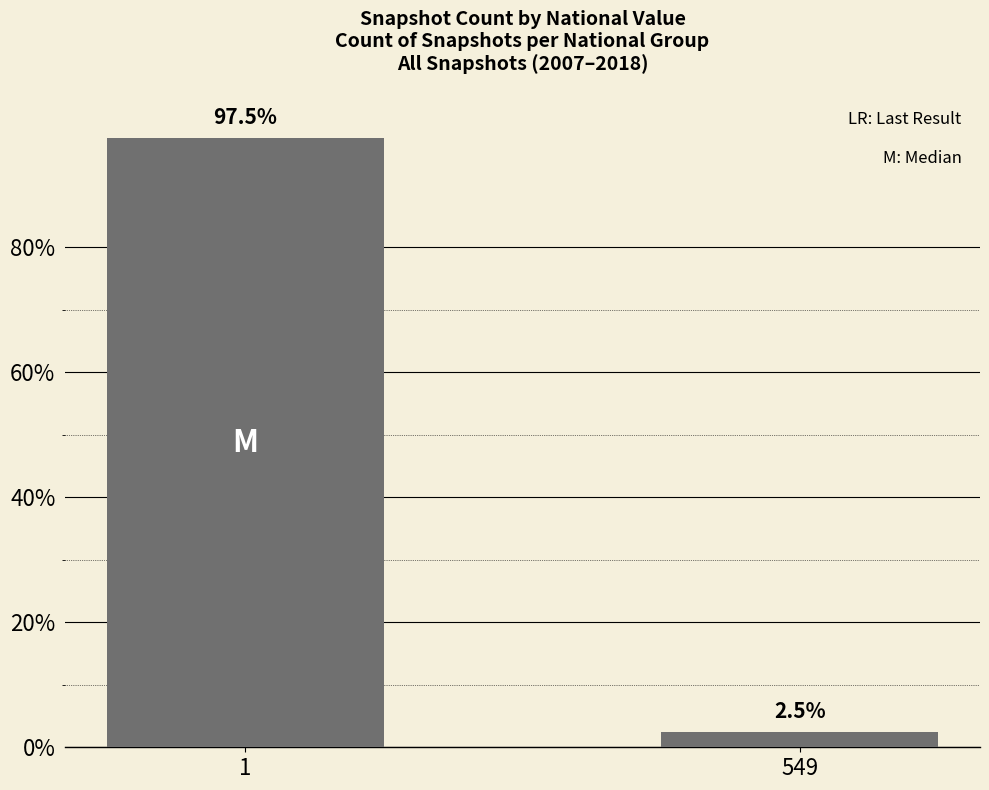

Reading left to right, transcribe all the data shown in this chart.

97.5	2.5